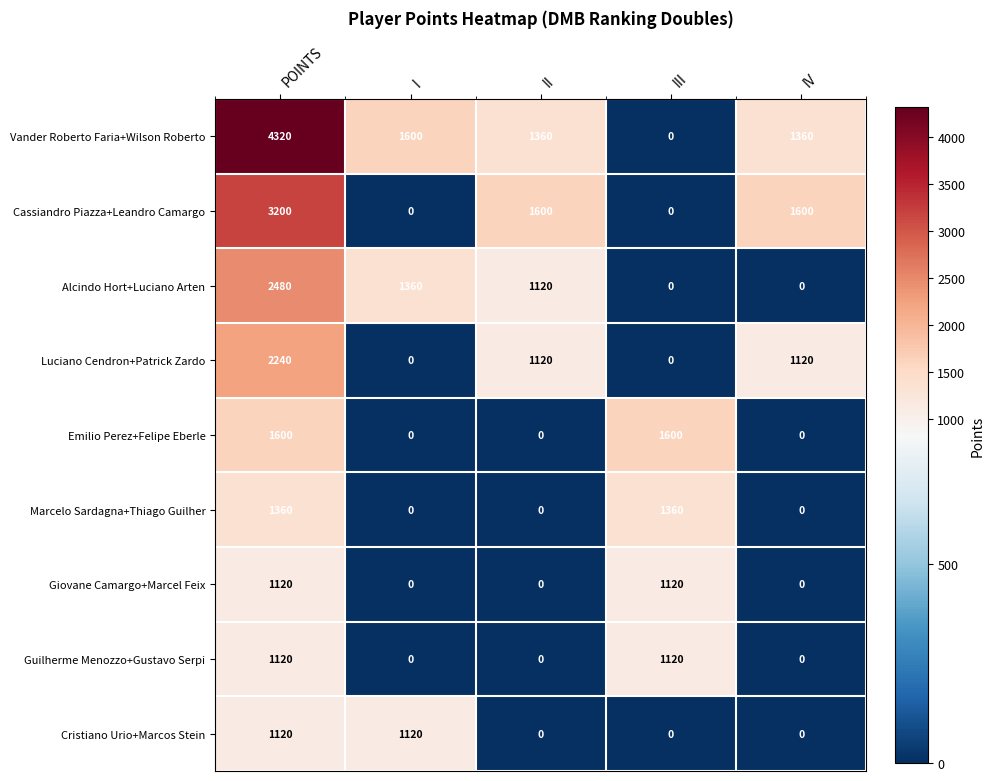

Where does the Luciano Cendron+Patrick Zardo series first go above 1120?

POINTS